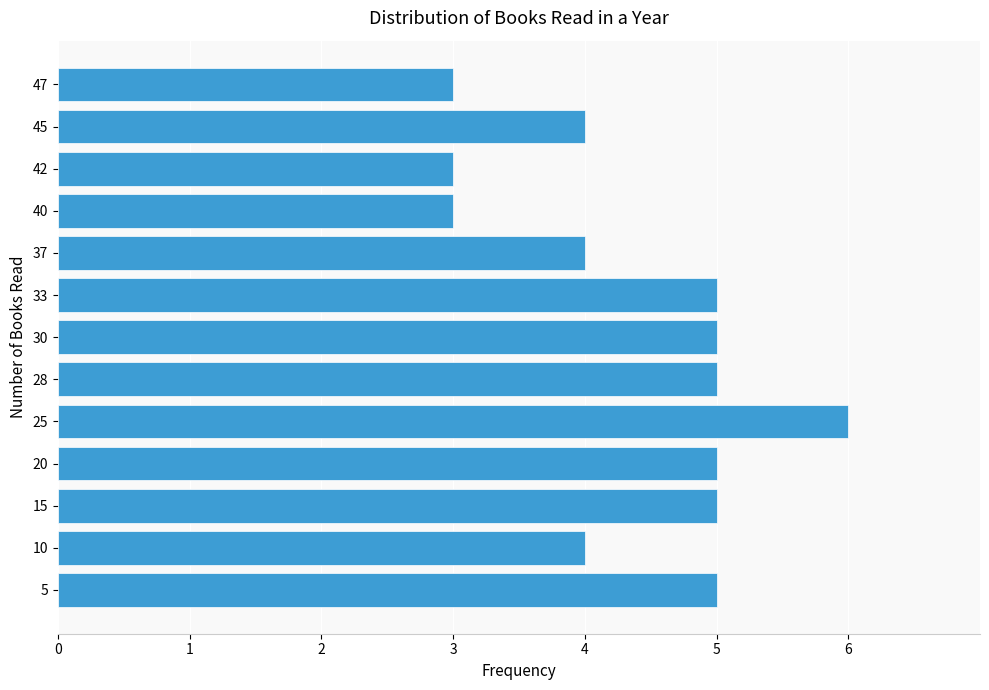

How many categories are shown in the chart?

13